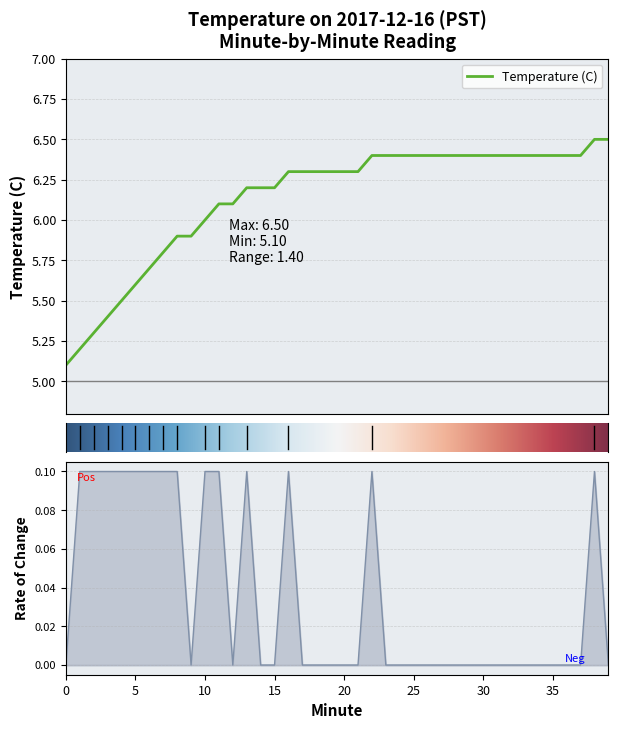

List the labels in order of value, smallest first.

0, 1, 2, 3, 4, 5, 6, 7, 8, 9, 10, 11, 12, 13, 14, 15, 16, 17, 18, 19, 20, 21, 22, 23, 24, 25, 26, 27, 28, 29, 30, 31, 32, 33, 34, 35, 36, 37, 38, 39